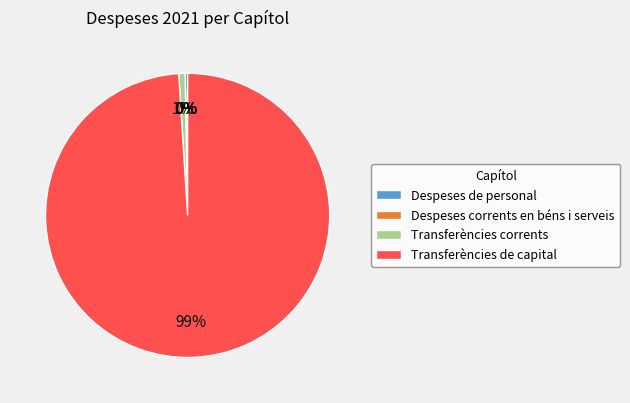

To the nearest percent, what is the combined percentage of Transferències corrents and Transferències de capital?

100%